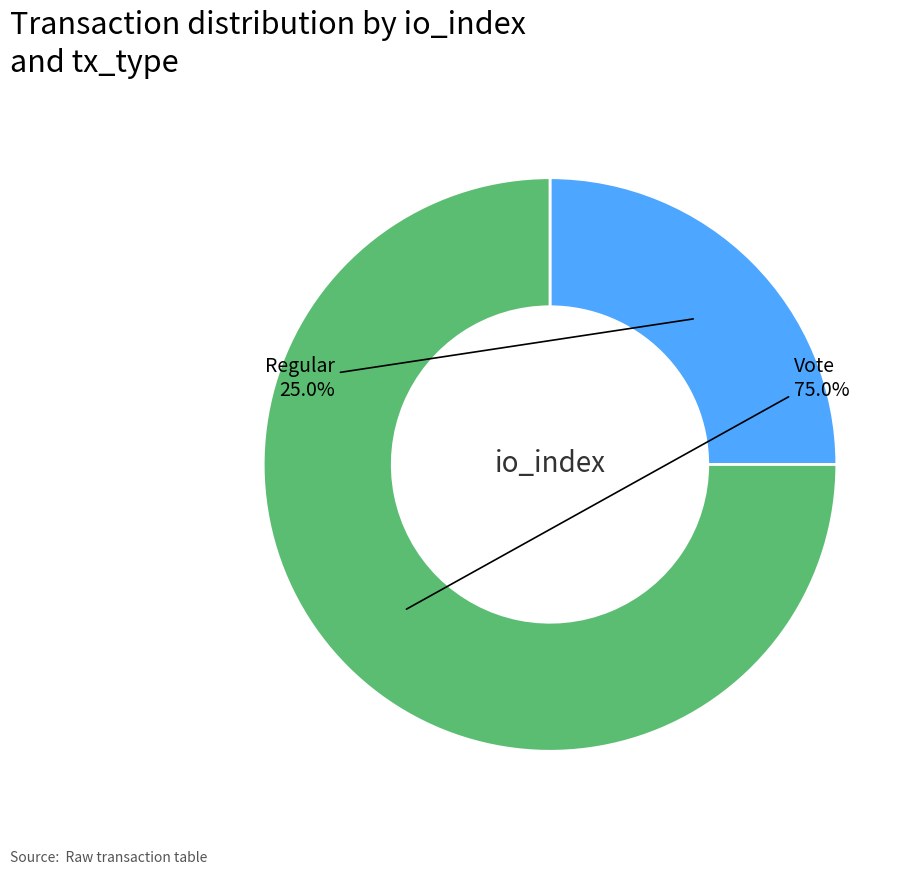

How many slices are in this pie chart?

2